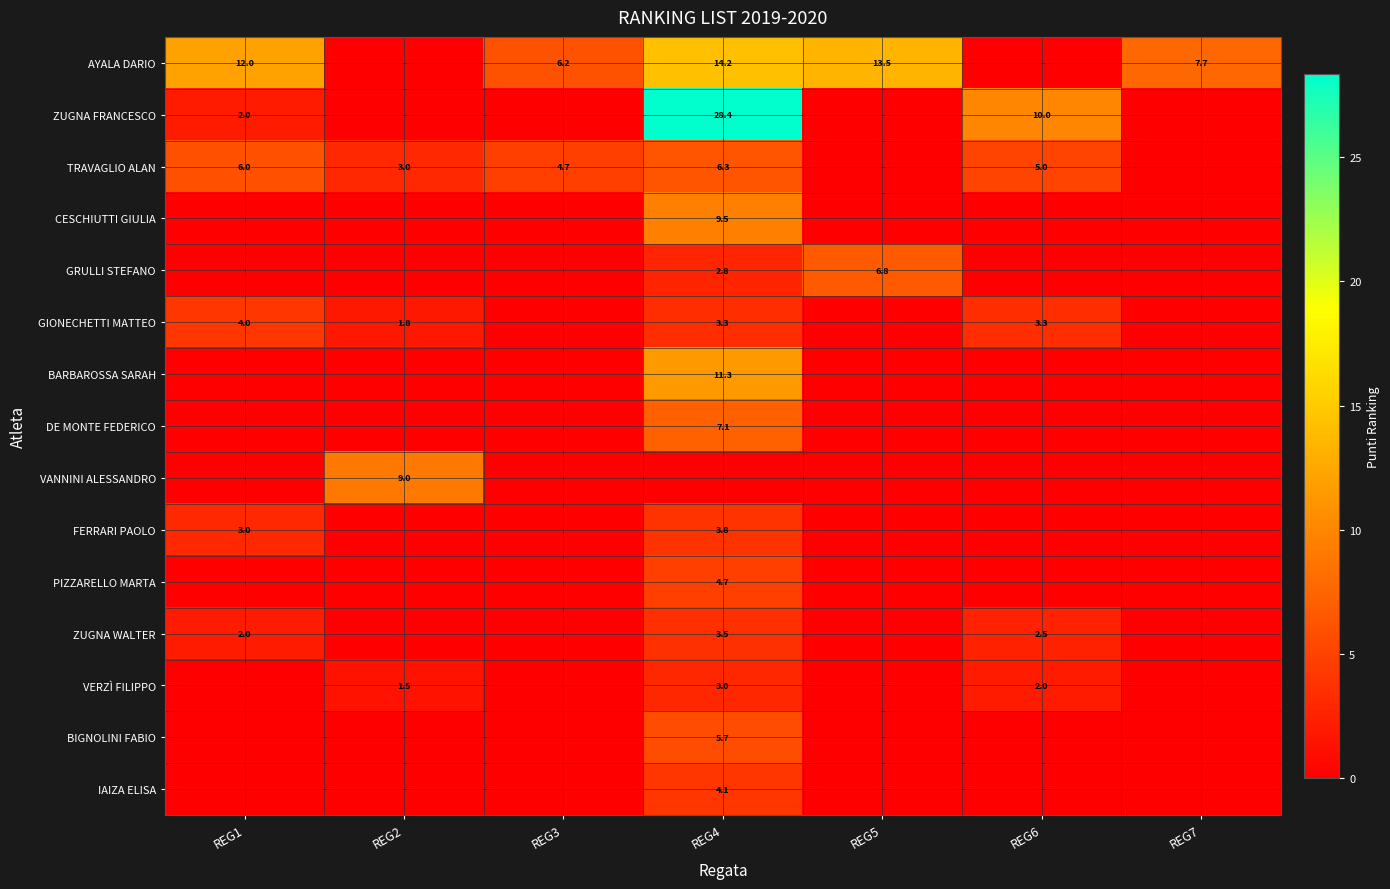

How many data points does each series have?

7